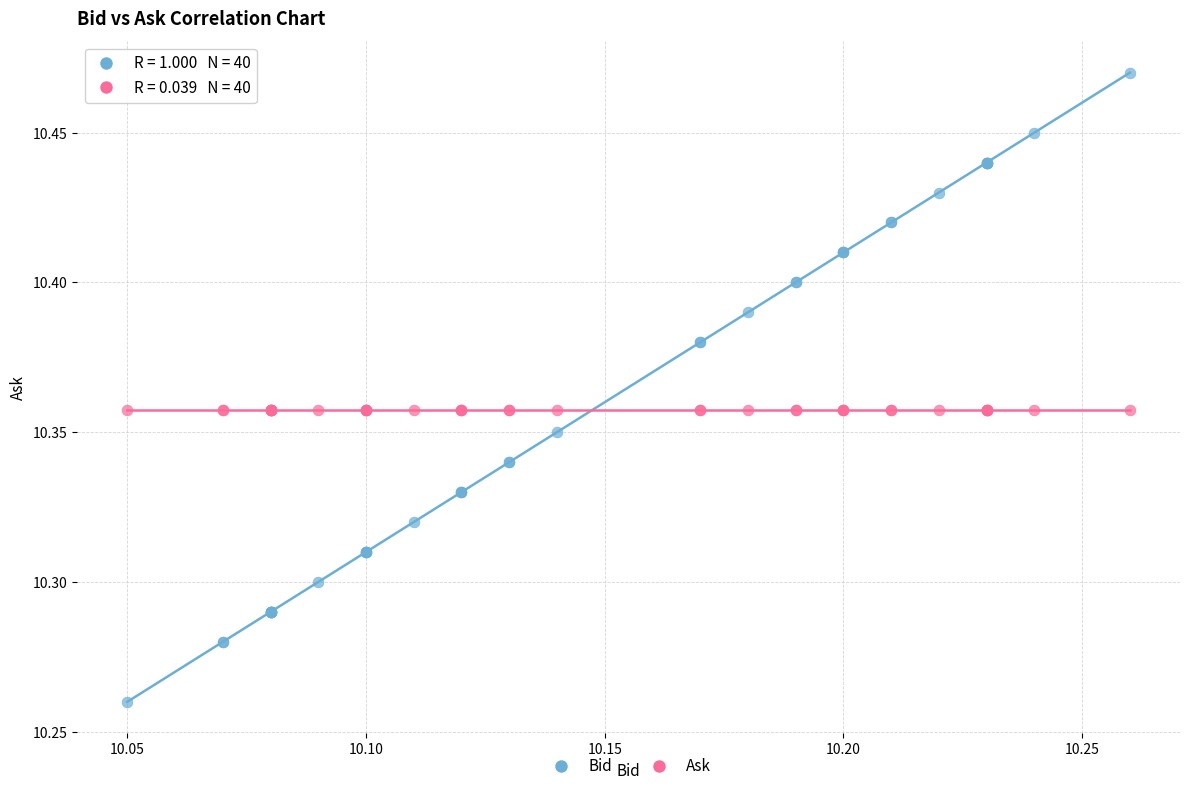

Which series reaches the maximum Y coordinate?

Bid